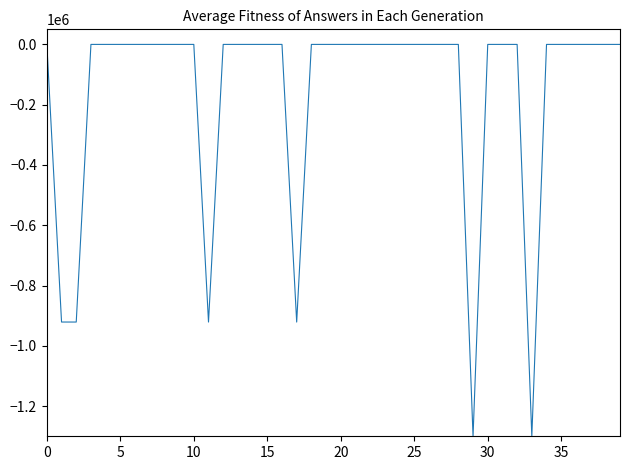

What is the difference between the maximum and minimum values?

1300000.0